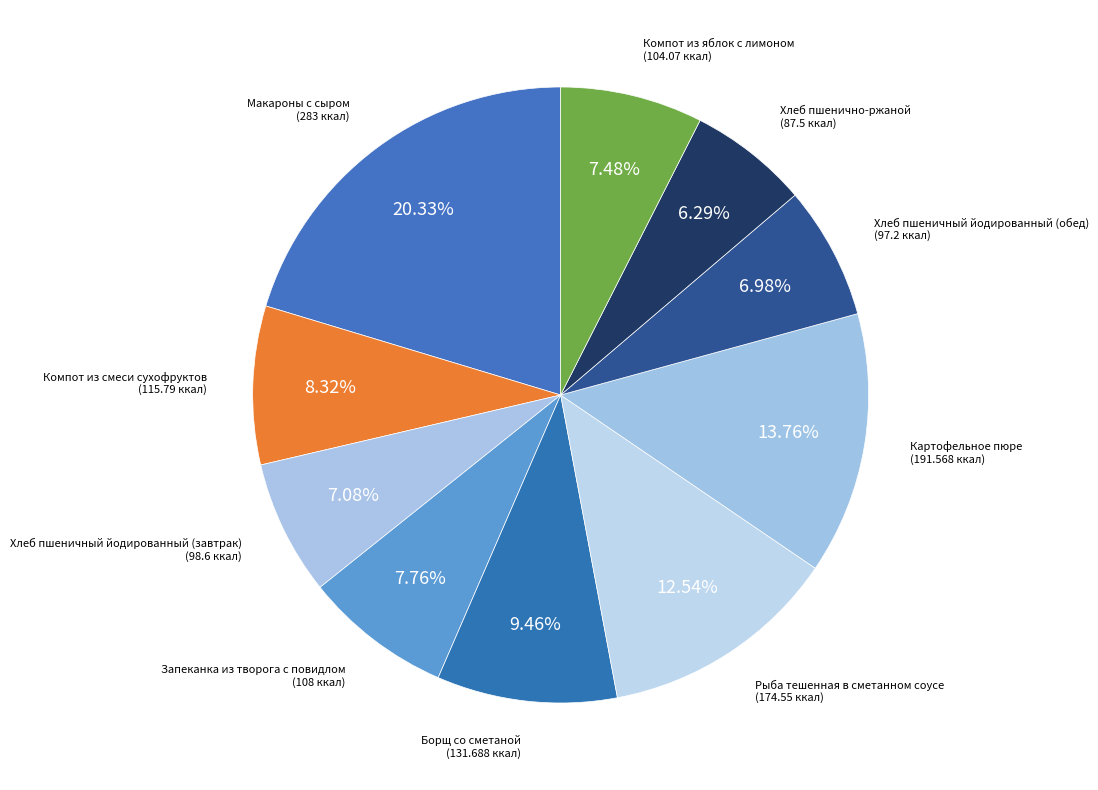

What percentage is the Борщ со сметаной slice, to the nearest percent?

9%